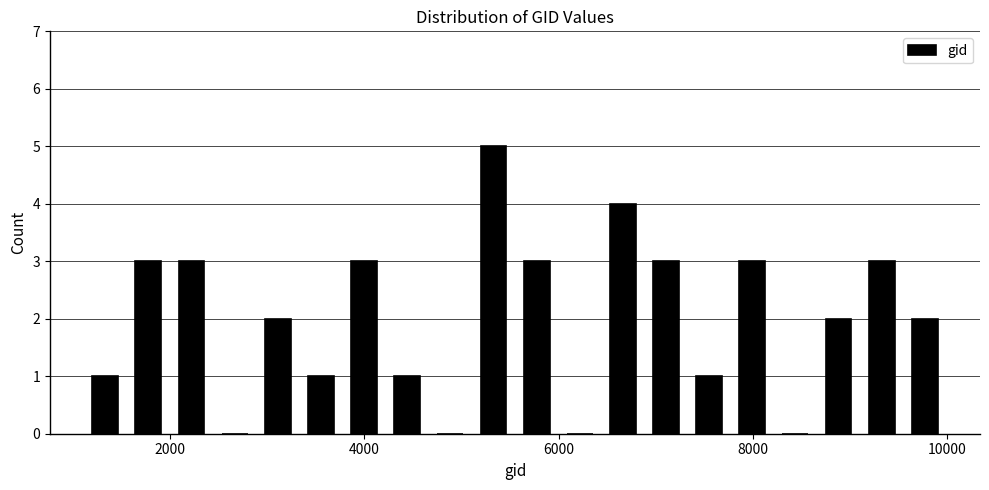

Read against the x-axis, roughly where is the centre of the tallest bar?

5400